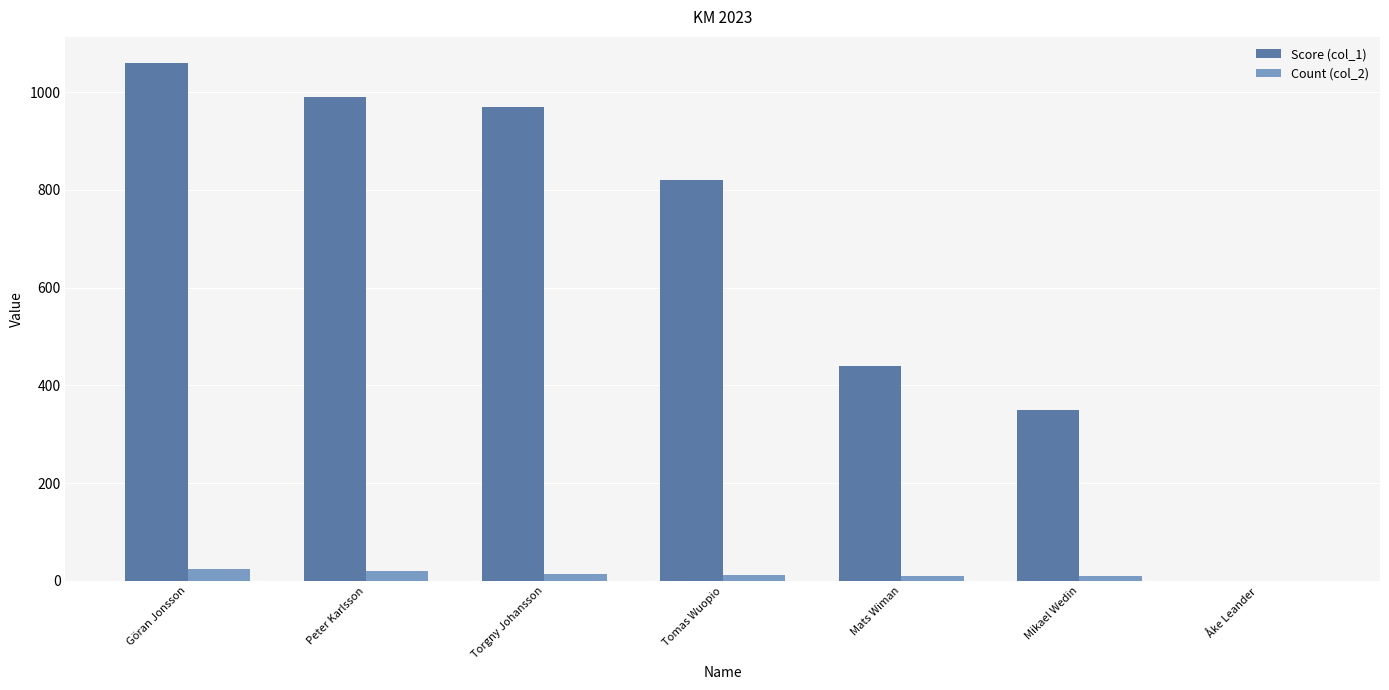

Is the value of Score (col_1) at Göran Jonsson greater than the value of Count (col_2) at Göran Jonsson?

Yes